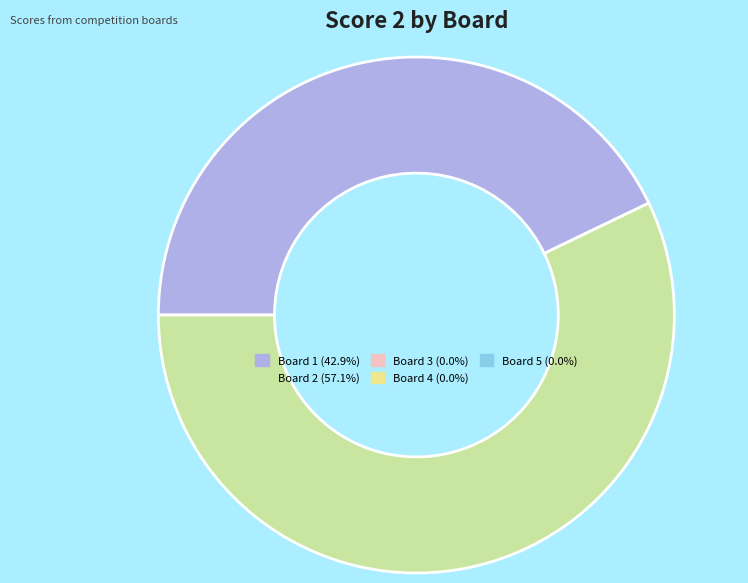

Is there any slice that represents more than half of the pie?

Yes